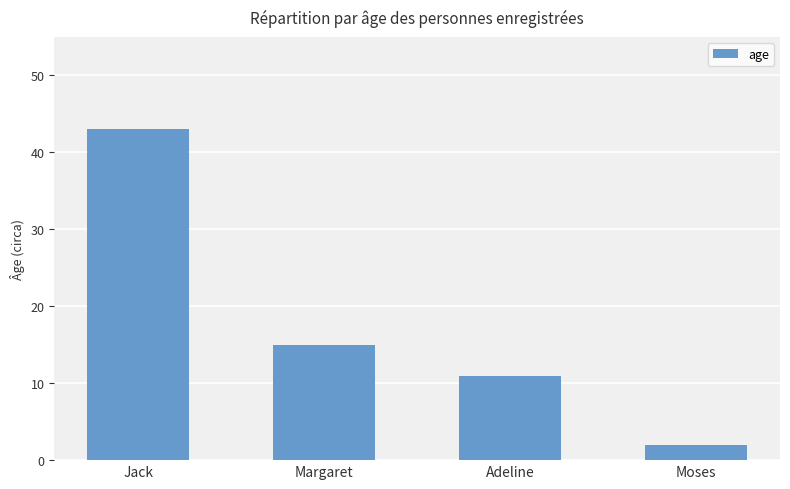

Is it true that the value at Jack is 70?

False